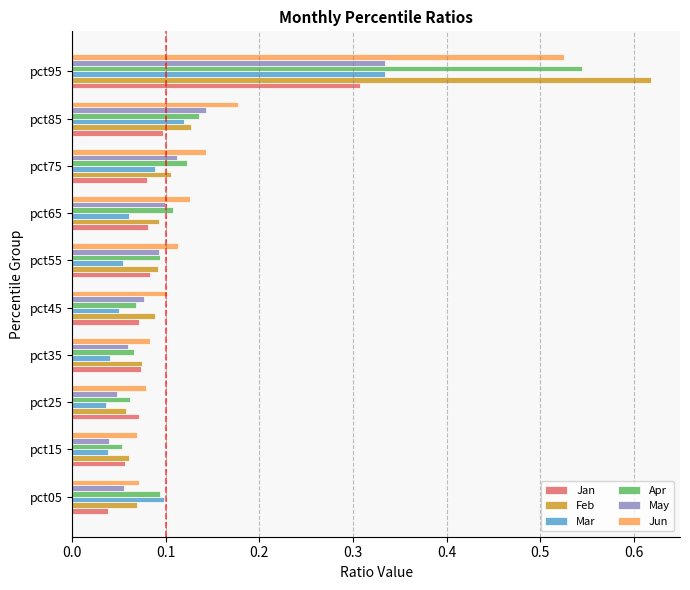

Is it true that Feb equals 0.1 at pct25?

True